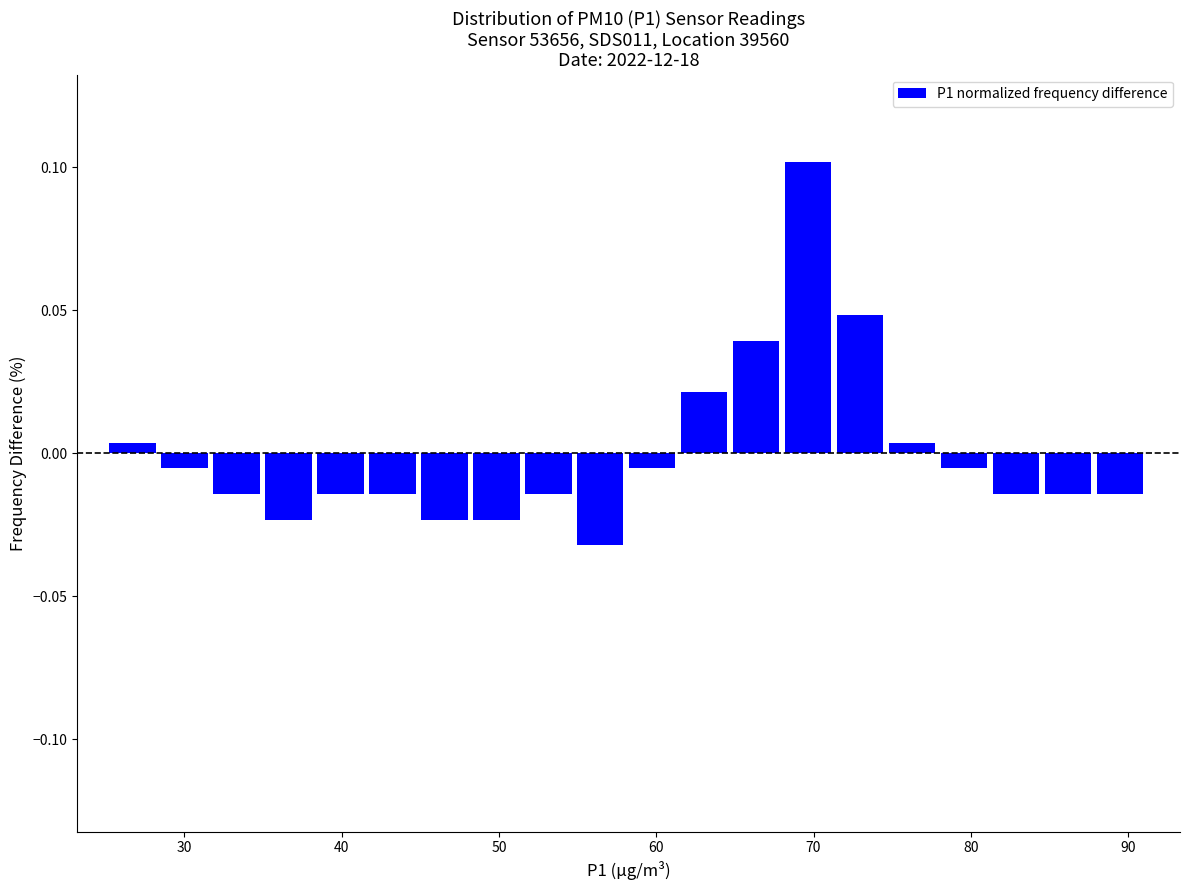

Around what value on the x-axis is the tallest bar? Give the approximate position of its centre, as read against the axis.

70